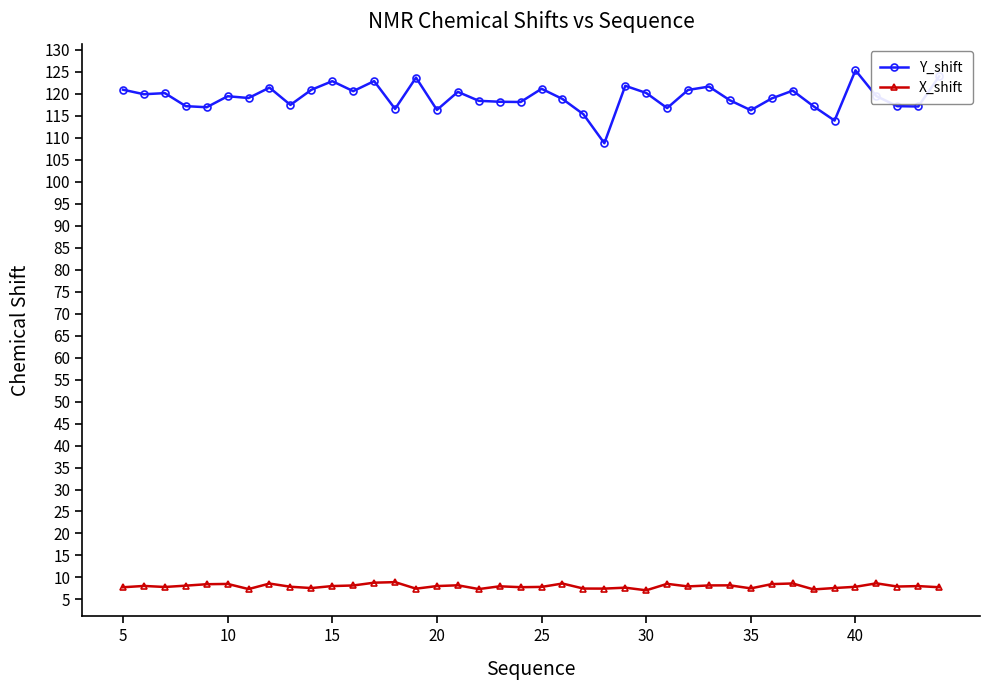

List the series in order of their peak value, lowest first.

X_shift, Y_shift